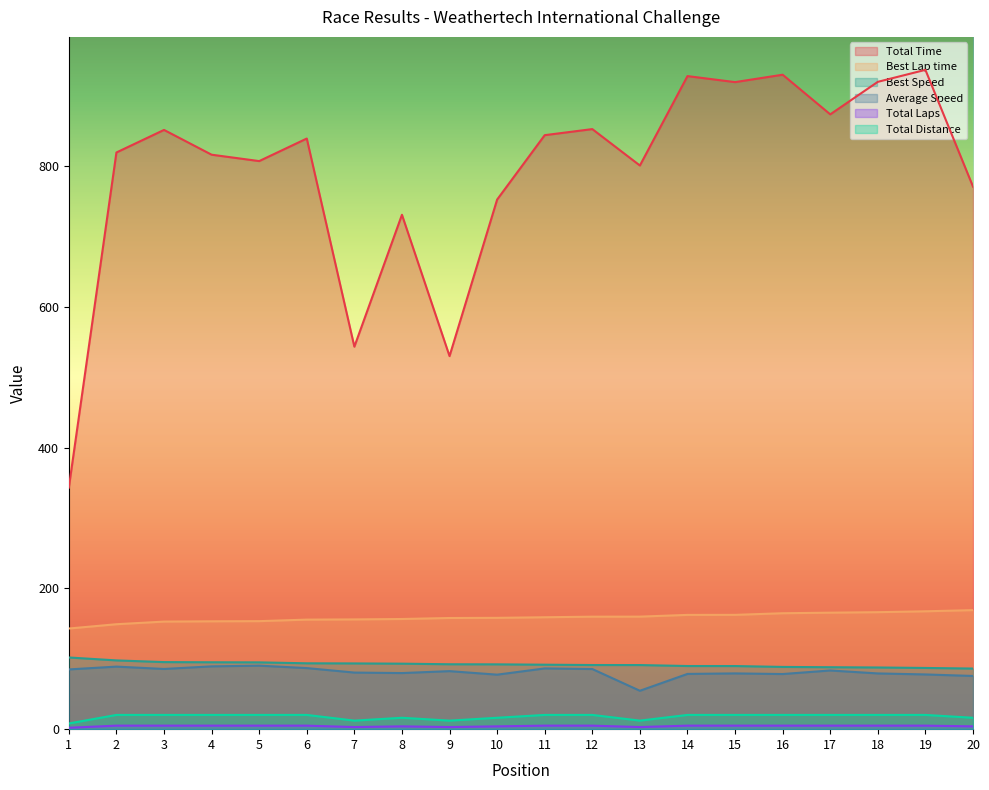

True or false: Total Time and Best Speed cross at least once.

False